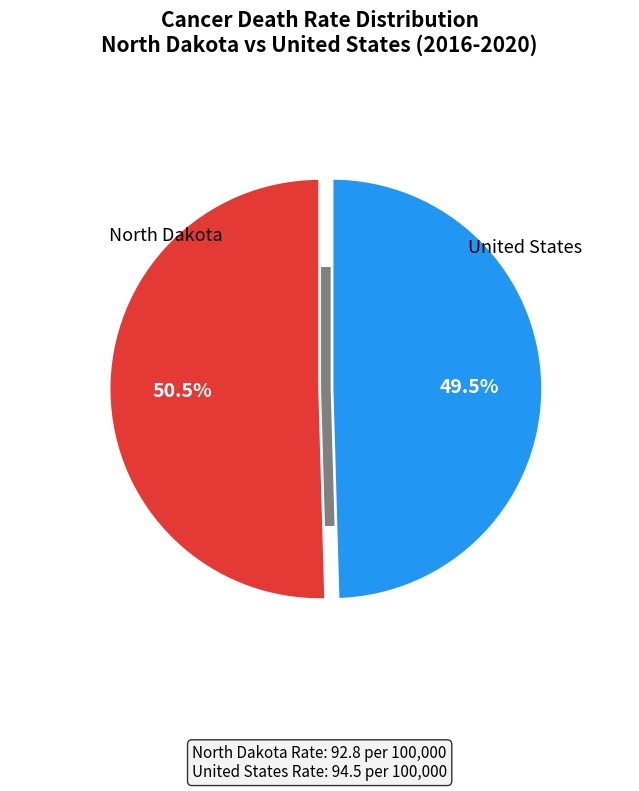

How many slices are in this pie chart?

2